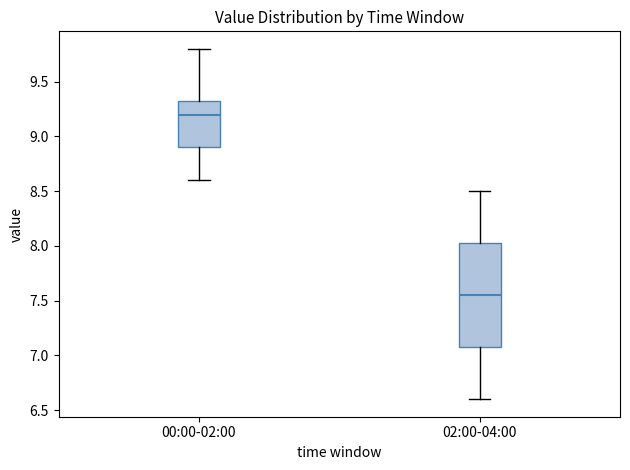

Where does the upper whisker of the box for 02:00-04:00 end on the y-axis? The values are not printed on the chart, so give them approximately, as read against the axis.

8.50